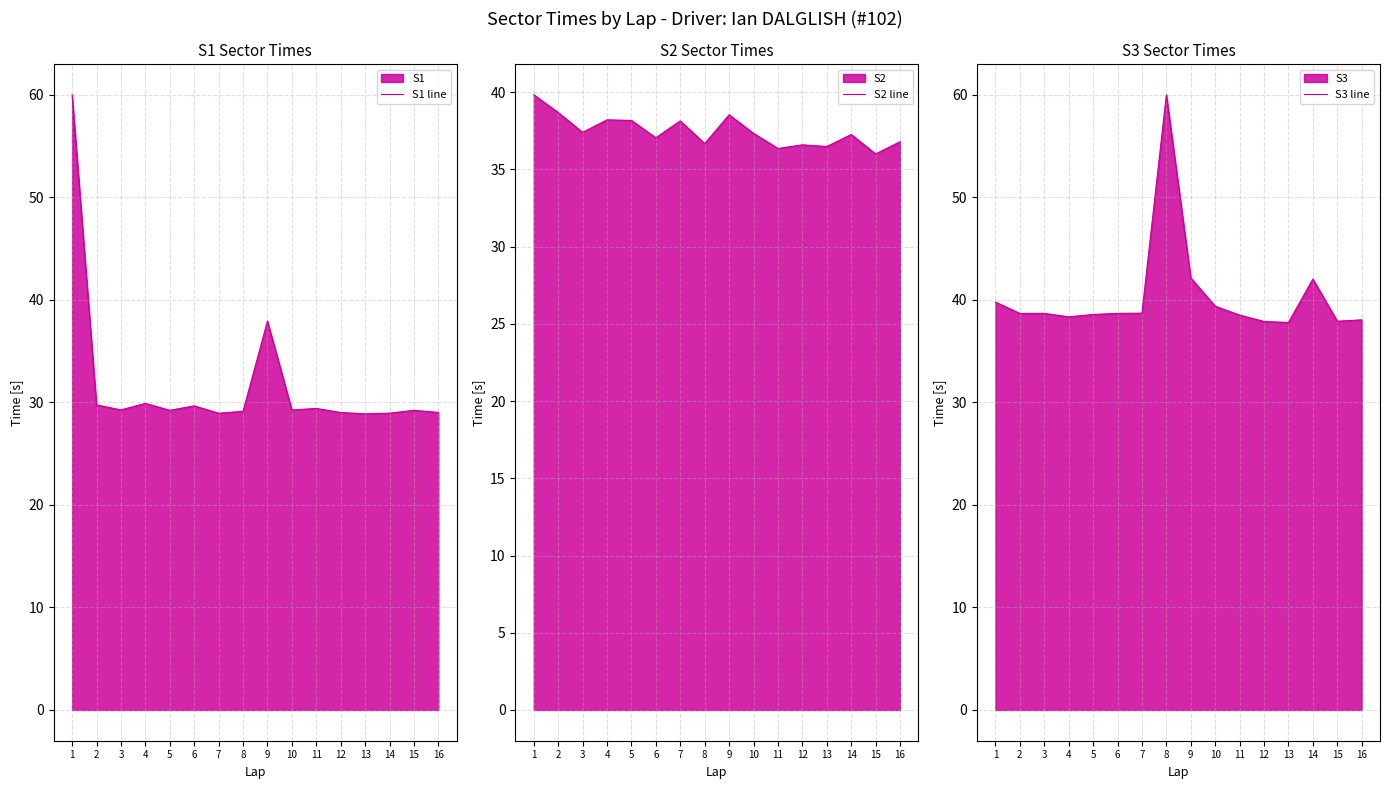

What is the difference between the second highest and minimum values in the S1 line series?

9.0